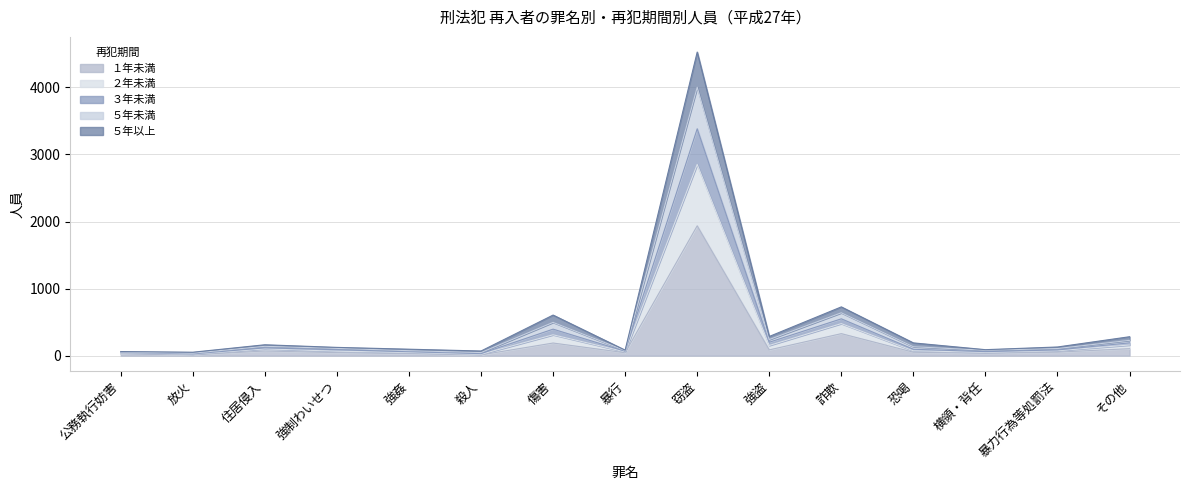

Does the chart have visible grid lines?

Yes